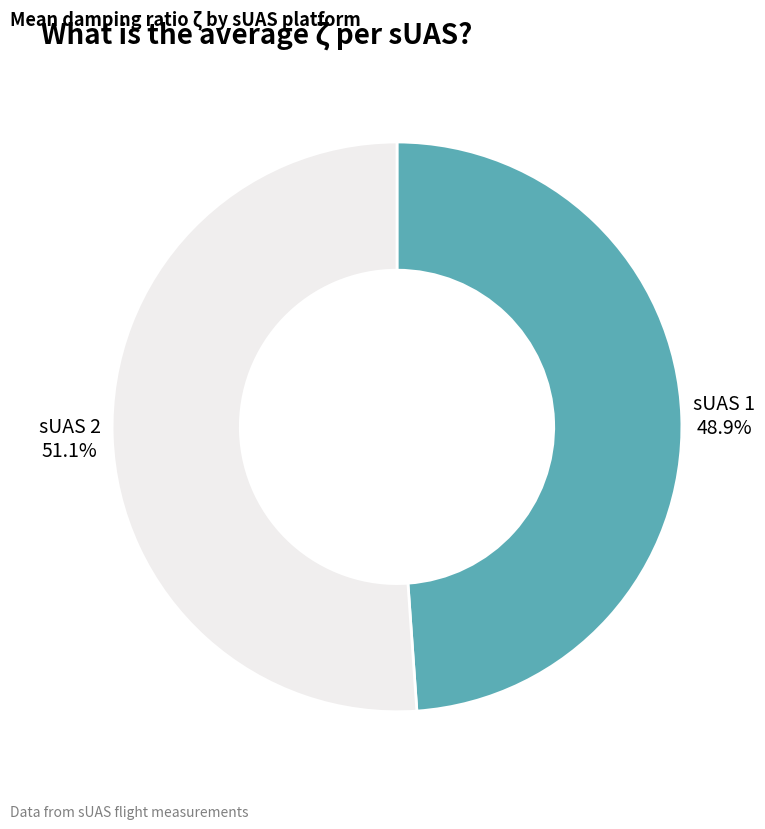

Is there a majority slice in this chart?

Yes